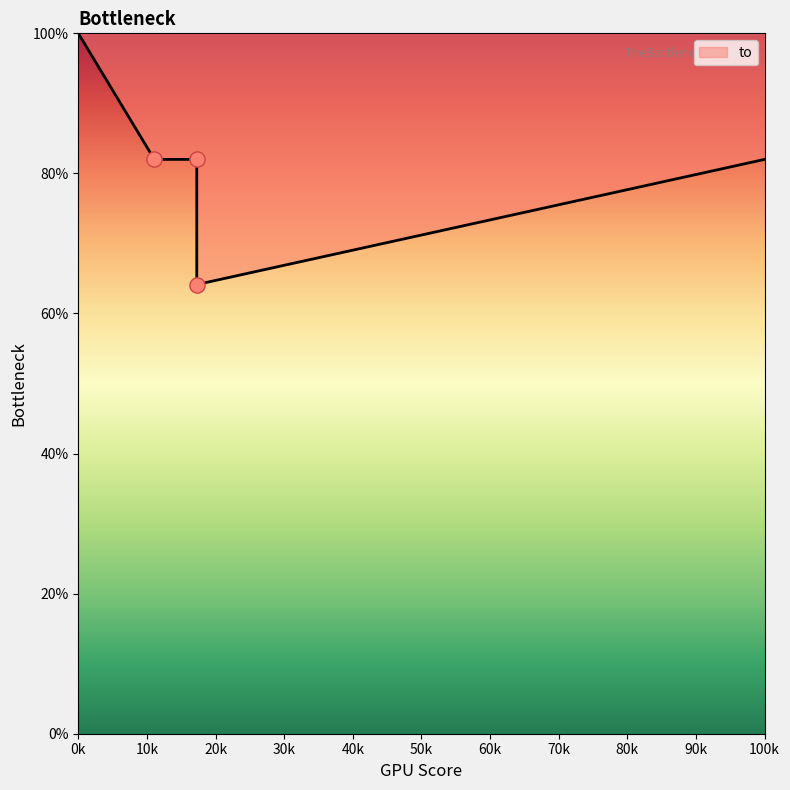

Which has a higher value, 17267 or 11083?

17267